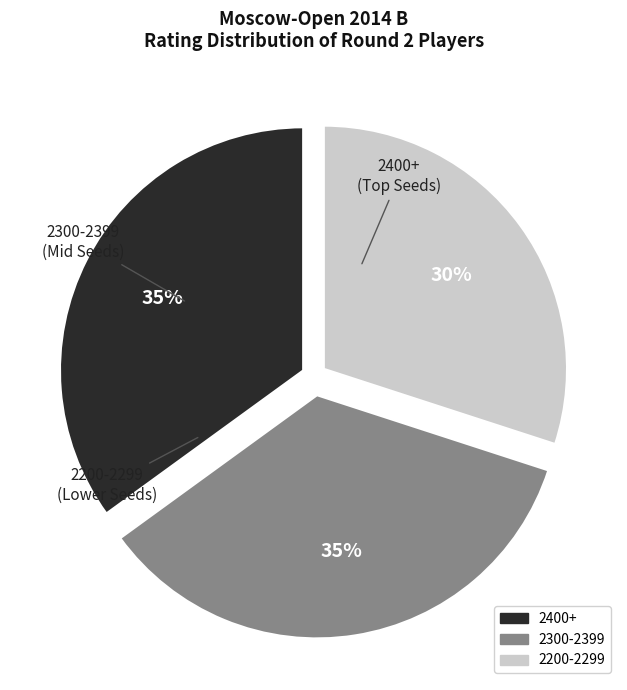

Is there a majority slice in this chart?

No